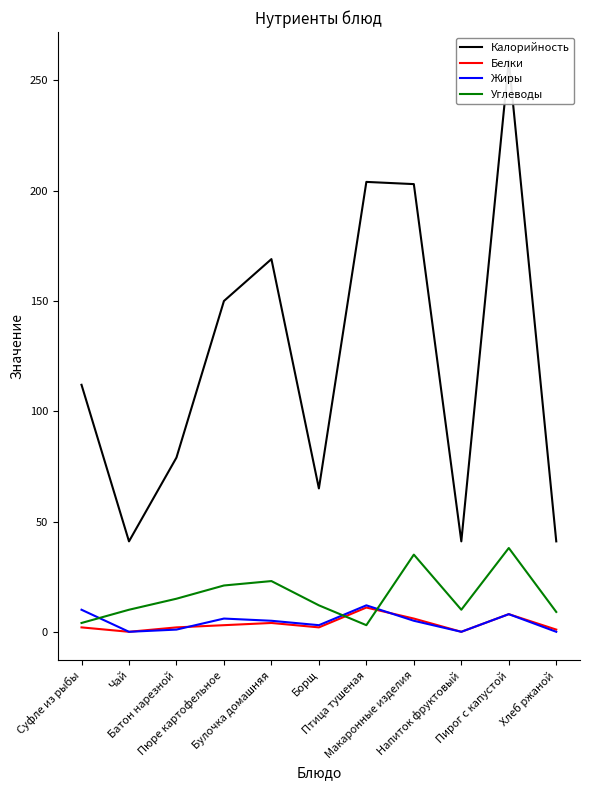

True or false: Белки and Калорийность intersect in this chart.

False